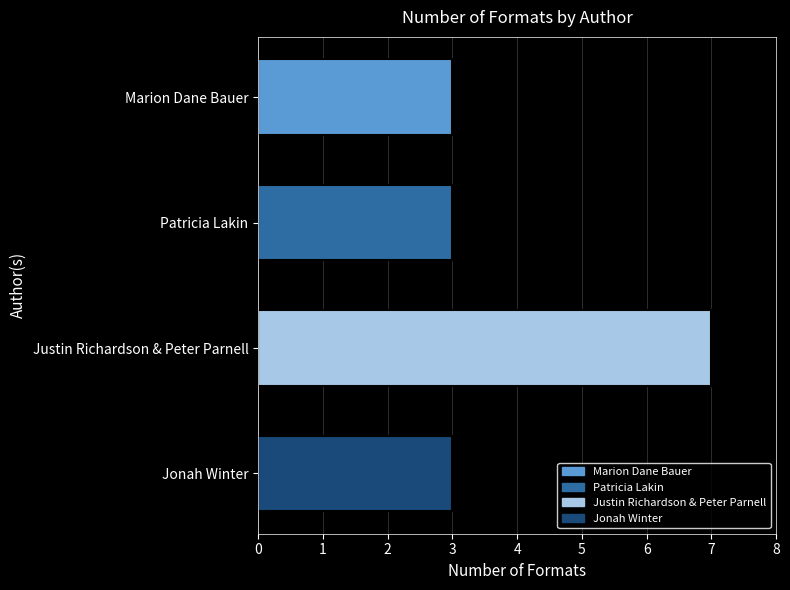

How many bars are there in total?

4